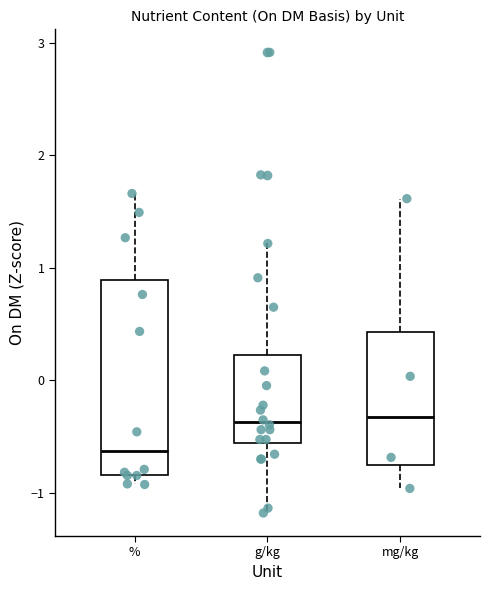

Reading left to right, transcribe this box plot: for each box, give where its median line is, the range the box spans, and where its two whiskers end, as read against the y-axis. The values are not printed on the chart, so give them approximately, as read against the axis.

%: median -0.6, box -0.8 to 0.9, whiskers -0.9 to 1.7
g/kg: median -0.4, box -0.6 to 0.2, whiskers -1.2 to 1.2
mg/kg: median -0.3, box -0.8 to 0.4, whiskers -1.0 to 1.6